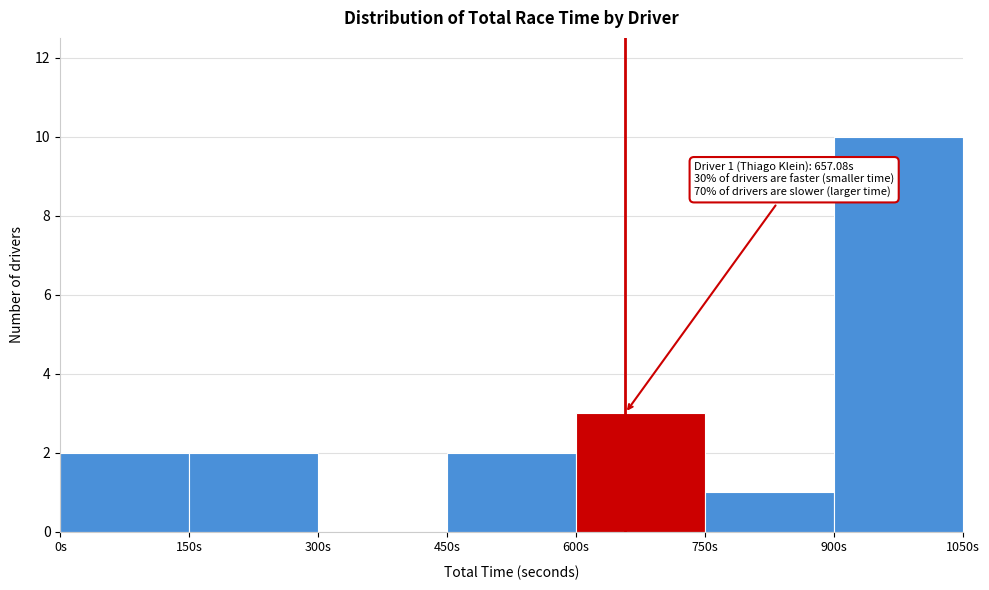

Which range on the x-axis has the tallest bar?

900 to 1050